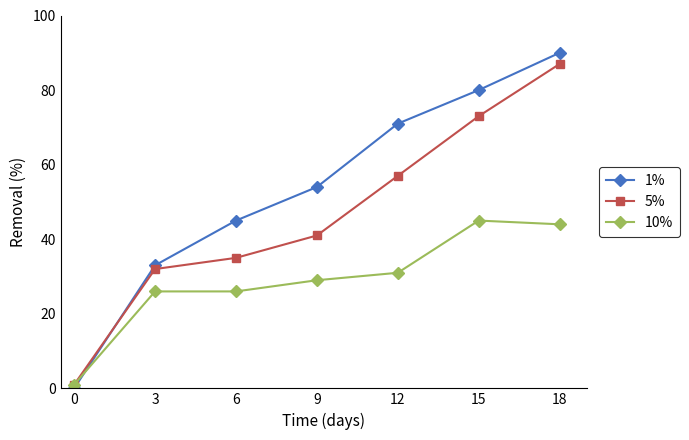

Rank the categories by 5% value from highest to lowest.

18, 15, 12, 9, 6, 3, 0